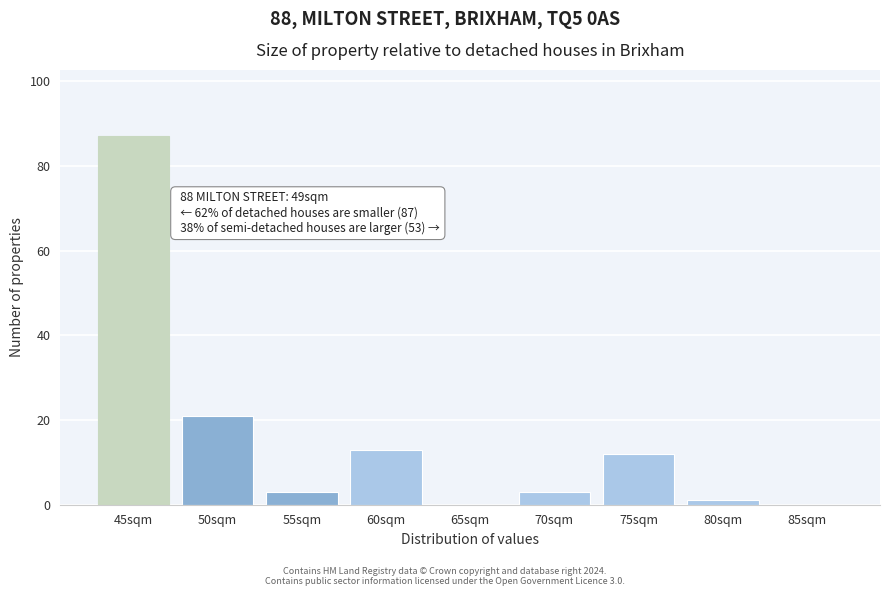

Reading left to right, list all the values displayed in this chart.

45sqm=87	50sqm=21	55sqm=3	60sqm=13	65sqm=0	70sqm=3	75sqm=12	80sqm=1	85sqm=0